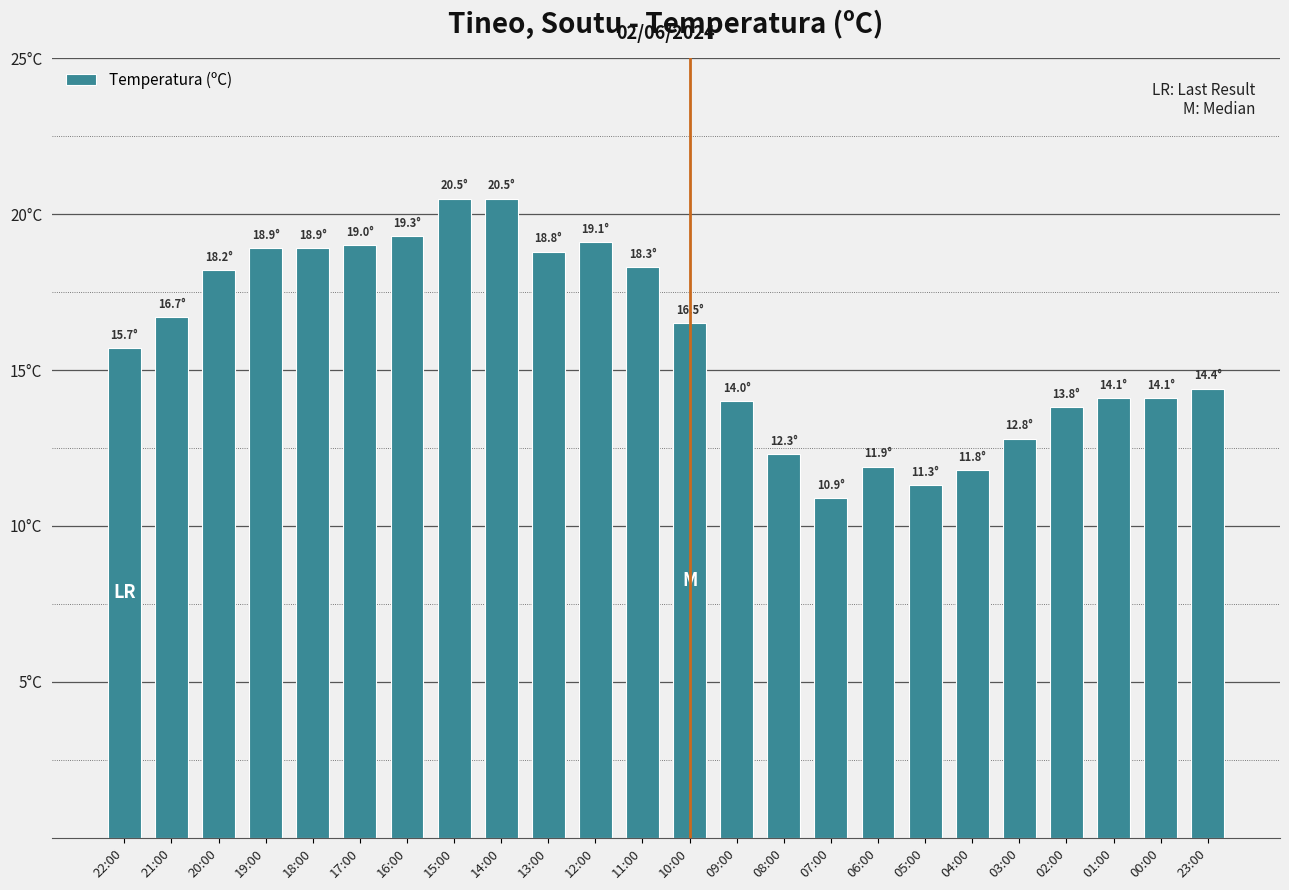

Reading left to right, what are all the values shown in this chart?

15.7	16.7	18.2	18.9	18.9	19.0	19.3	20.5	20.5	18.8	19.1	18.3	16.5	14.0	12.3	10.9	11.9	11.3	11.8	12.8	13.8	14.1	14.1	14.4